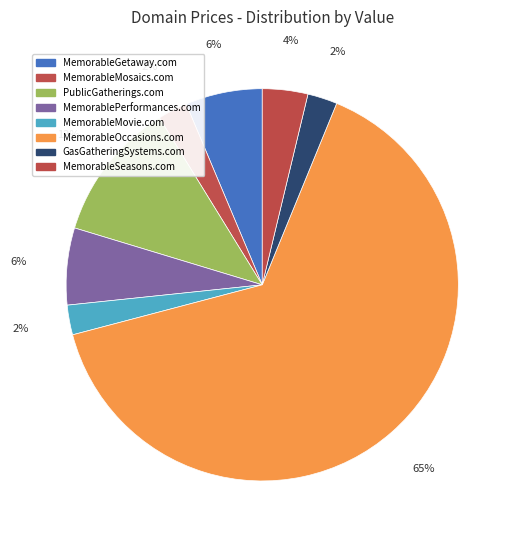

How many segments does this pie chart have?

8